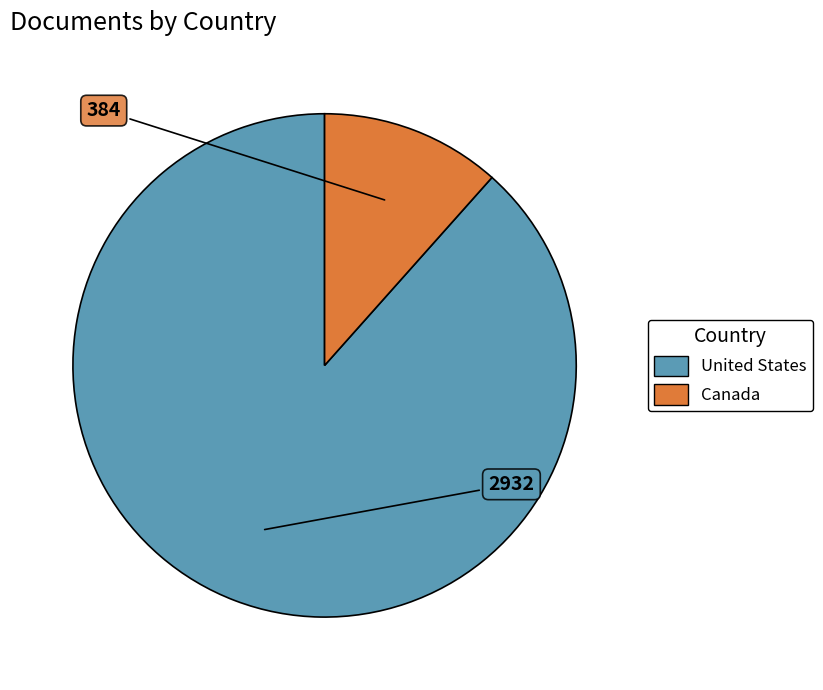

What is the ratio of the value at United States to the value at Canada?

7.6